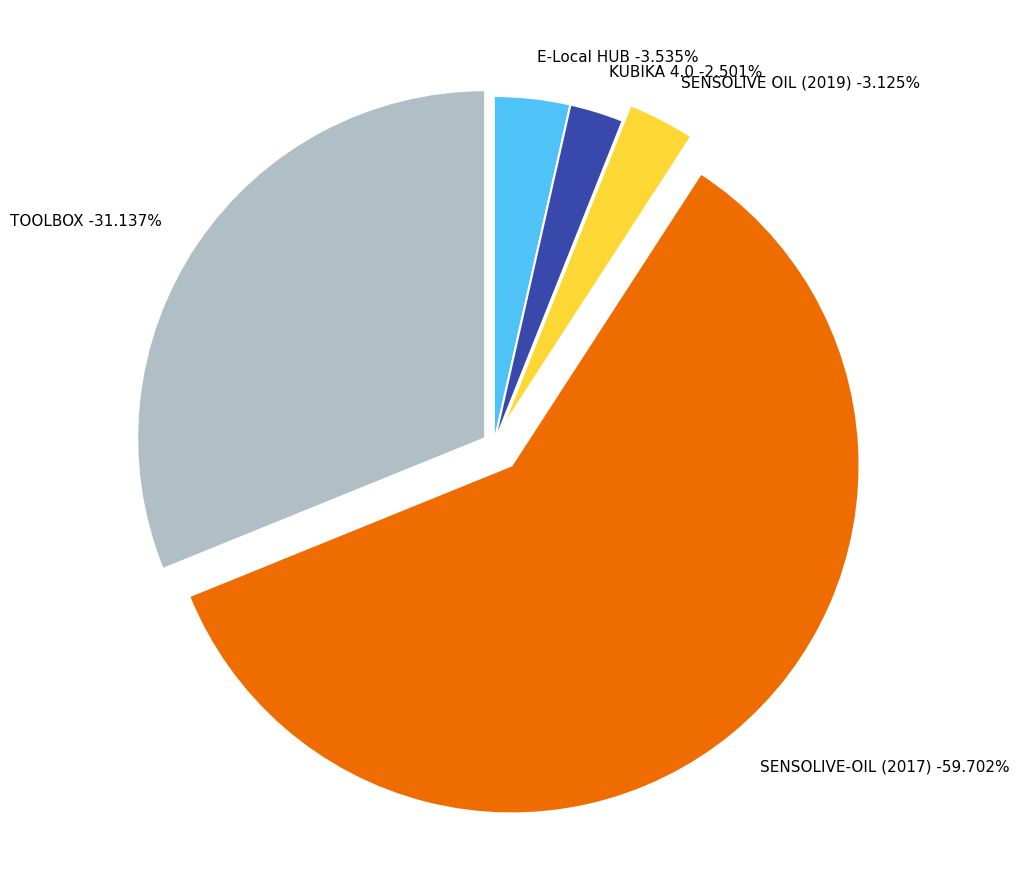

What is the smallest slice in the pie chart?

KUBIKA 4.0